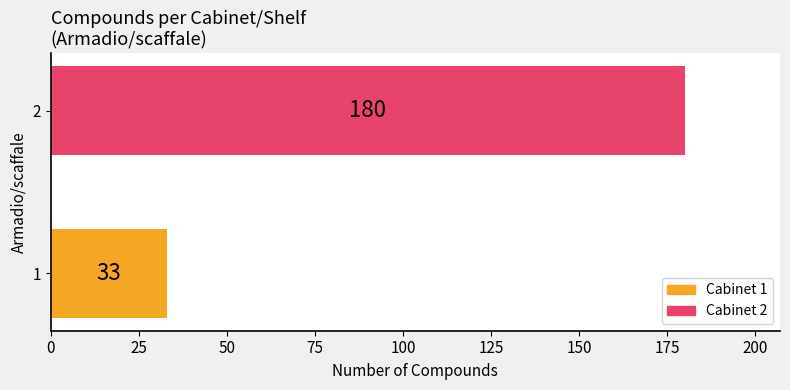

Rank the categories by value from lowest to highest.

1, 2